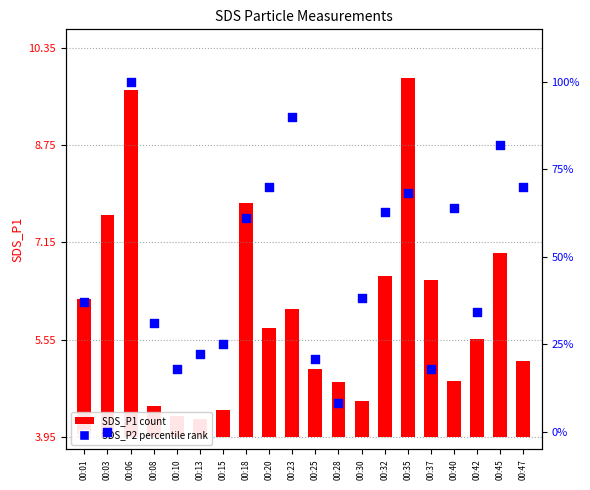

What are all the series names shown in the legend?

SDS_P1, SDS_P2